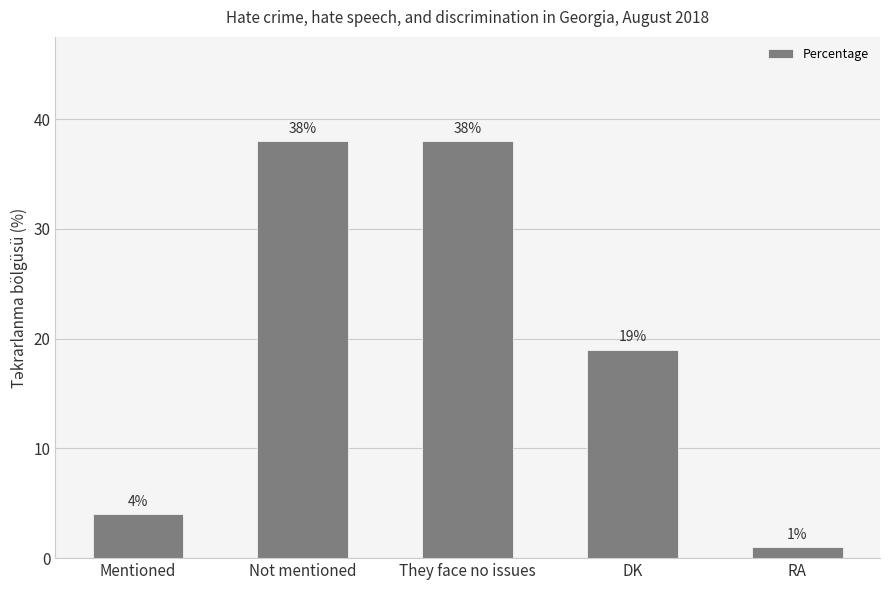

What is the greatest value displayed?

38